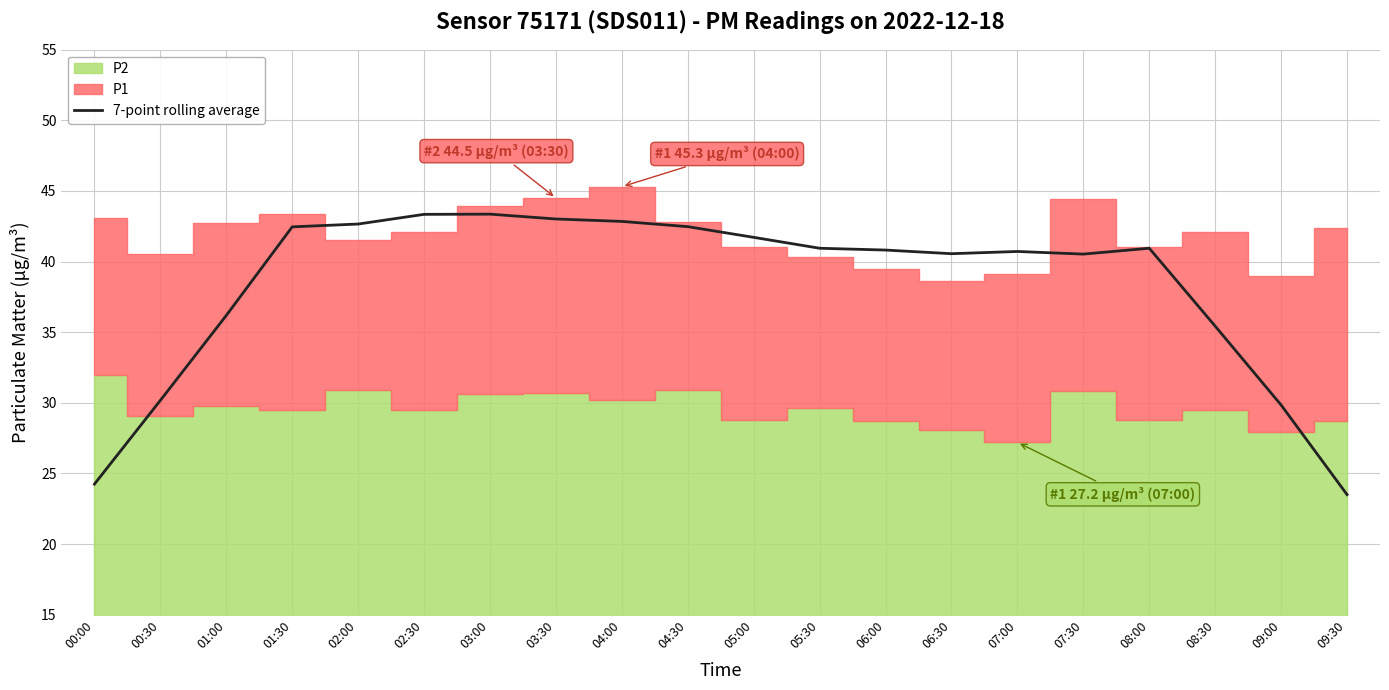

What is the sum of all values?

765.7